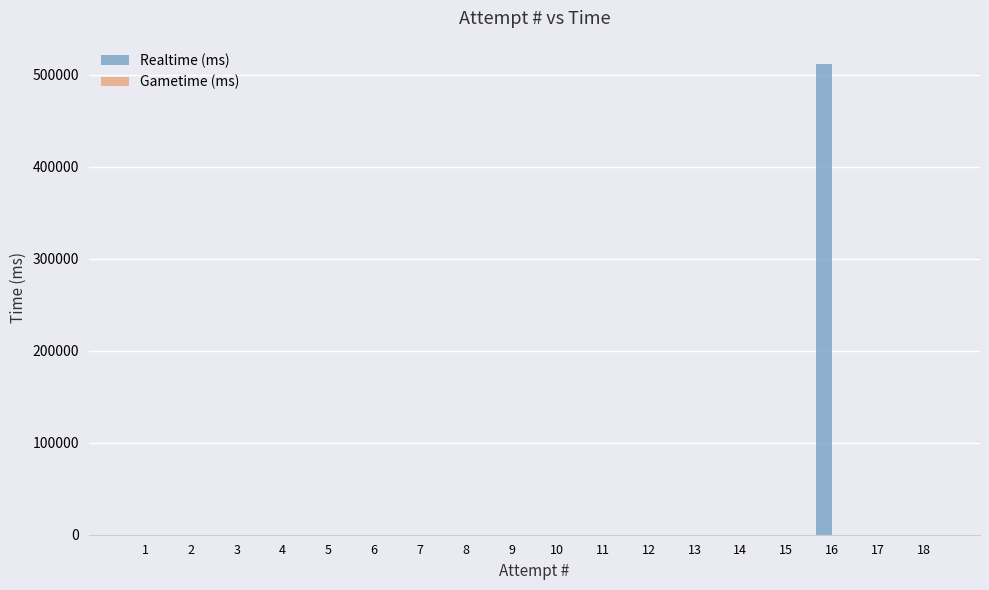

Count the number of data series in this chart.

1